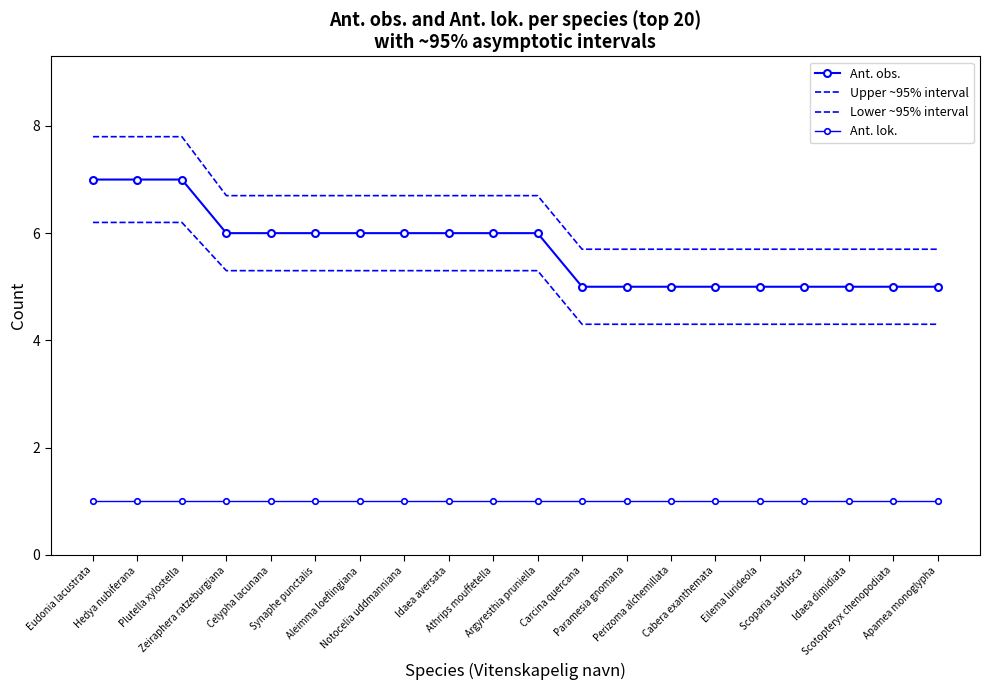

Reading left to right, transcribe all the data shown in this chart.

Ant. obs.: 7.0	7.0	7.0	6.0	6.0	6.0	6.0	6.0	6.0	6.0	6.0	5.0	5.0	5.0	5.0	5.0	5.0	5.0	5.0	5.0
Upper ~95% interval: 7.8	7.8	7.8	6.7	6.7	6.7	6.7	6.7	6.7	6.7	6.7	5.7	5.7	5.7	5.7	5.7	5.7	5.7	5.7	5.7
Lower ~95% interval: 6.2	6.2	6.2	5.3	5.3	5.3	5.3	5.3	5.3	5.3	5.3	4.3	4.3	4.3	4.3	4.3	4.3	4.3	4.3	4.3
Ant. lok.: 1.0	1.0	1.0	1.0	1.0	1.0	1.0	1.0	1.0	1.0	1.0	1.0	1.0	1.0	1.0	1.0	1.0	1.0	1.0	1.0